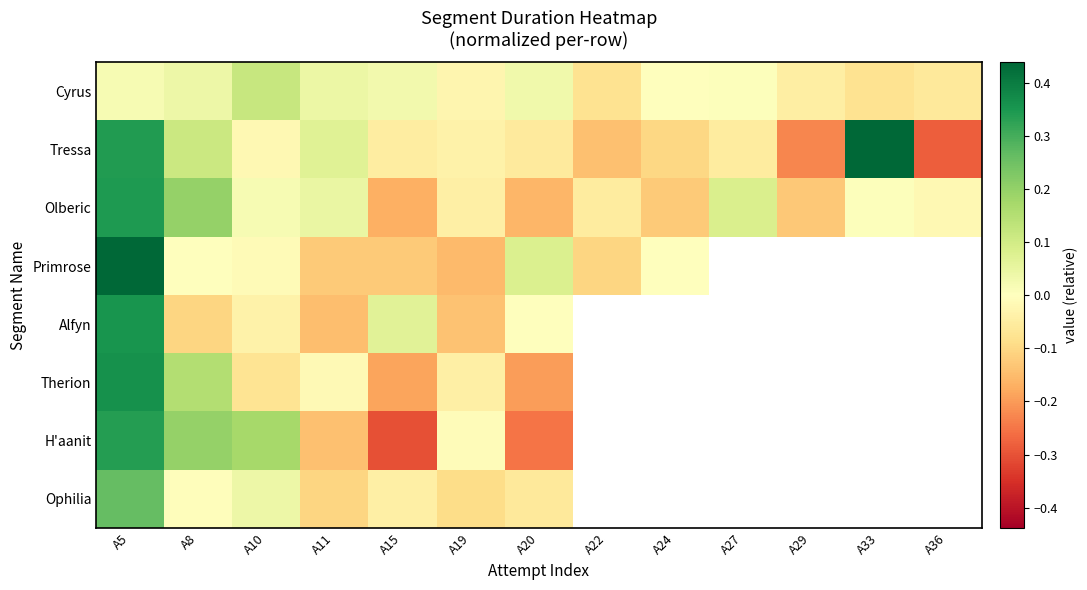

The value of Tressa at A36 is -0.5. True or false?

False